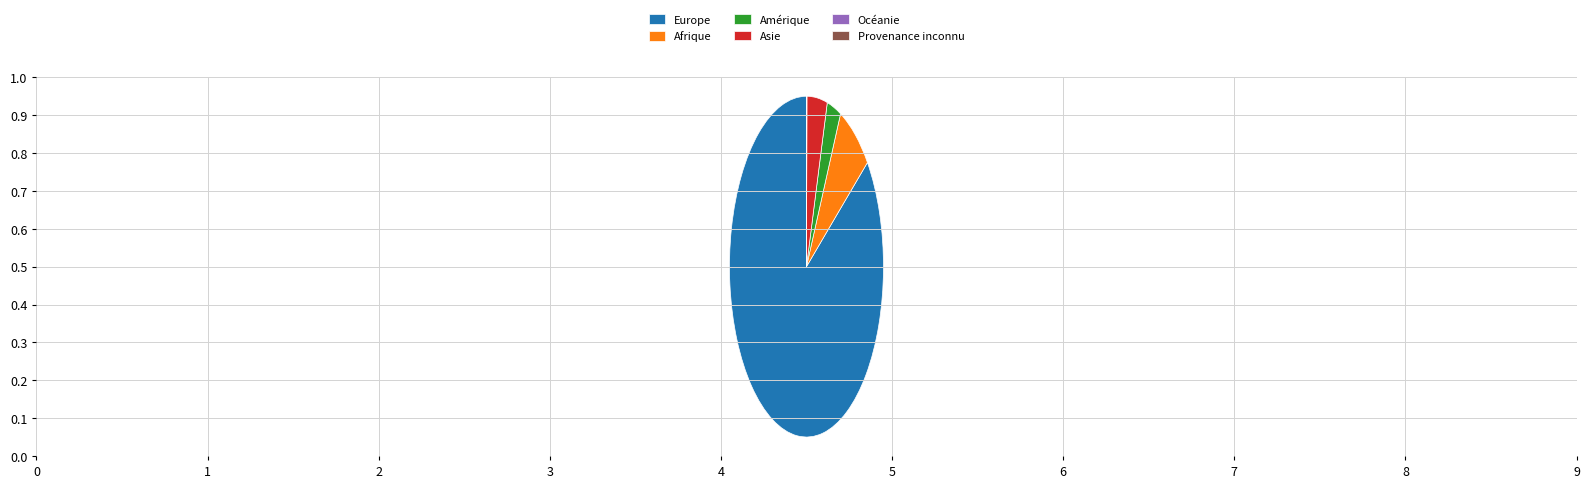

Which category has the biggest portion of the pie?

Europe